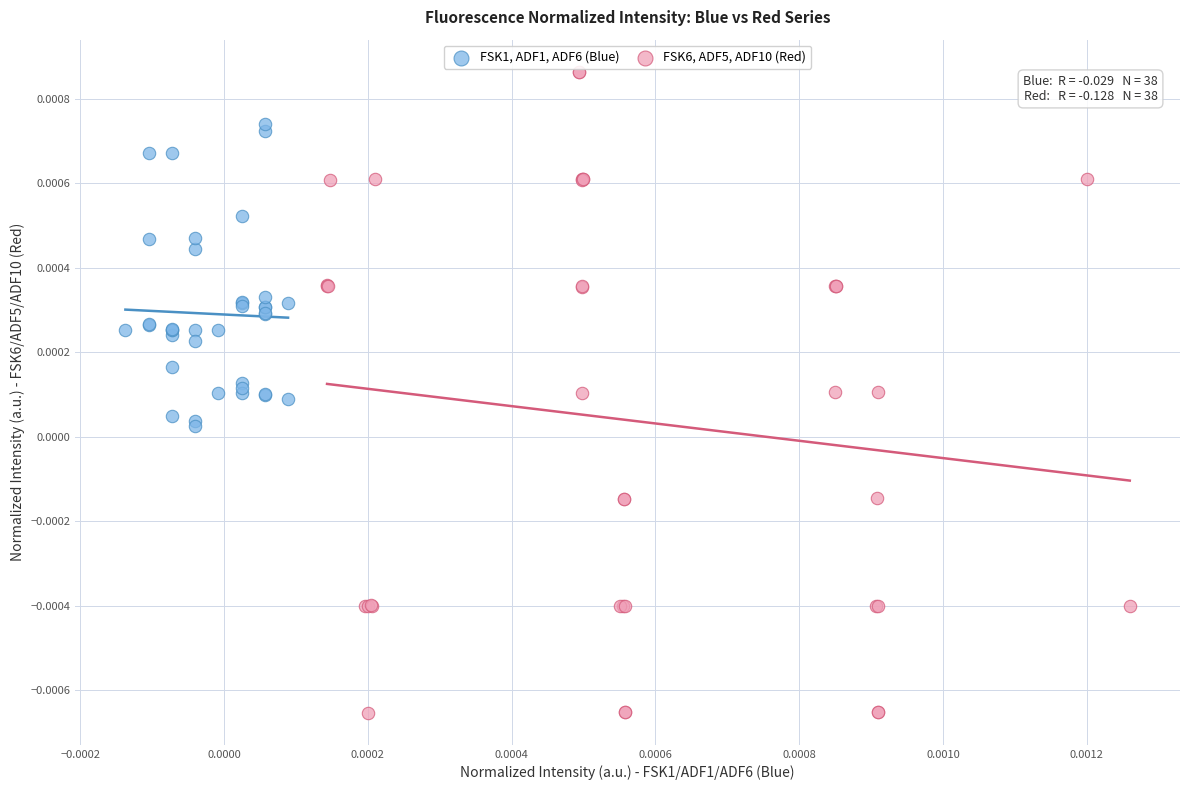

Which series reaches the maximum Y coordinate?

FSK6, ADF5, ADF10 (Red)